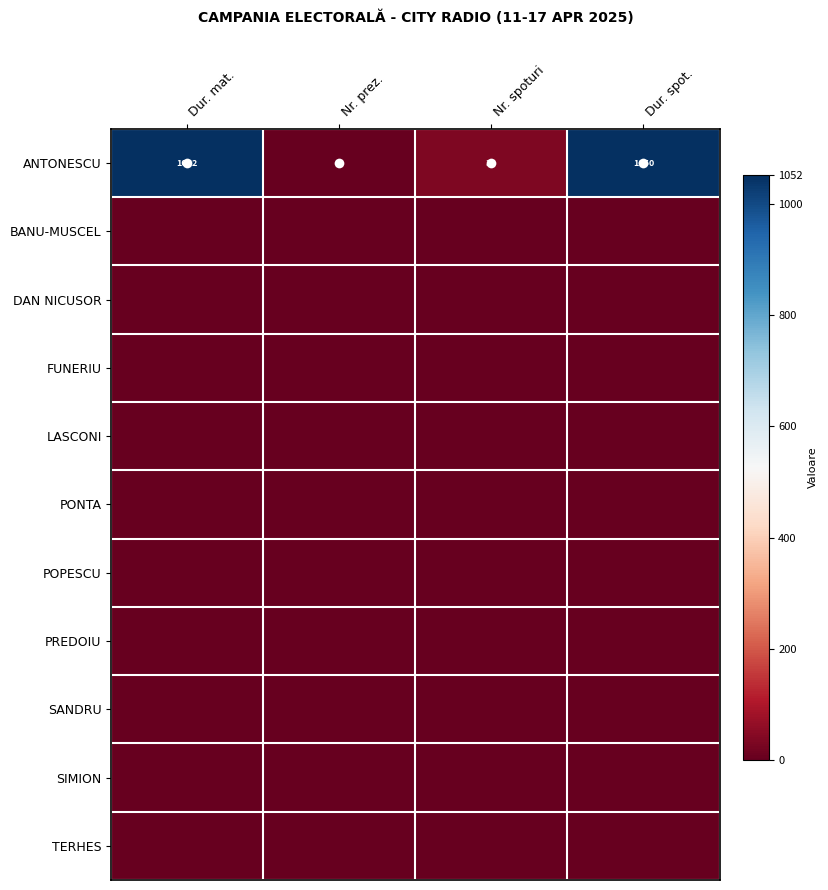

At which category does the chart reach its minimum across all series?

Dur. mat.